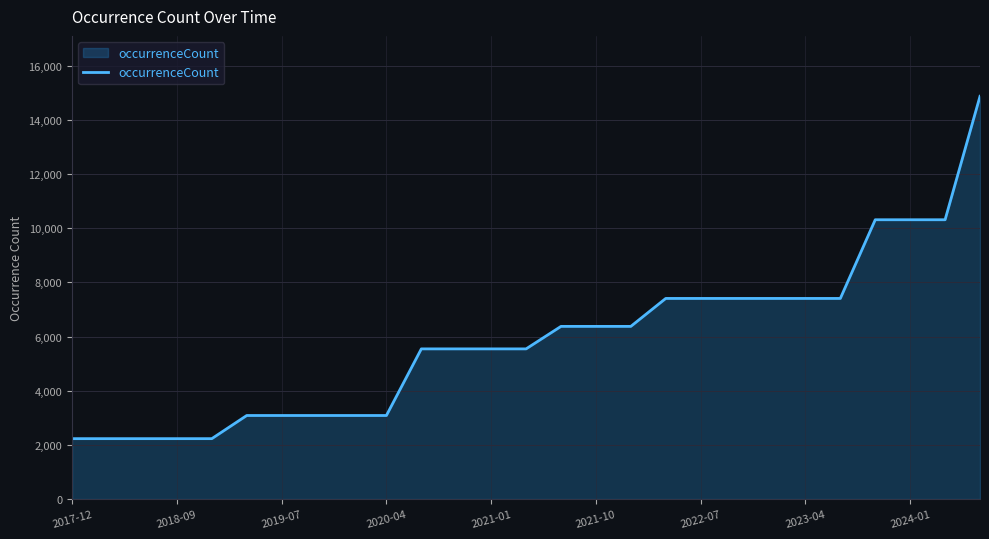

What is the greatest value displayed?

14872